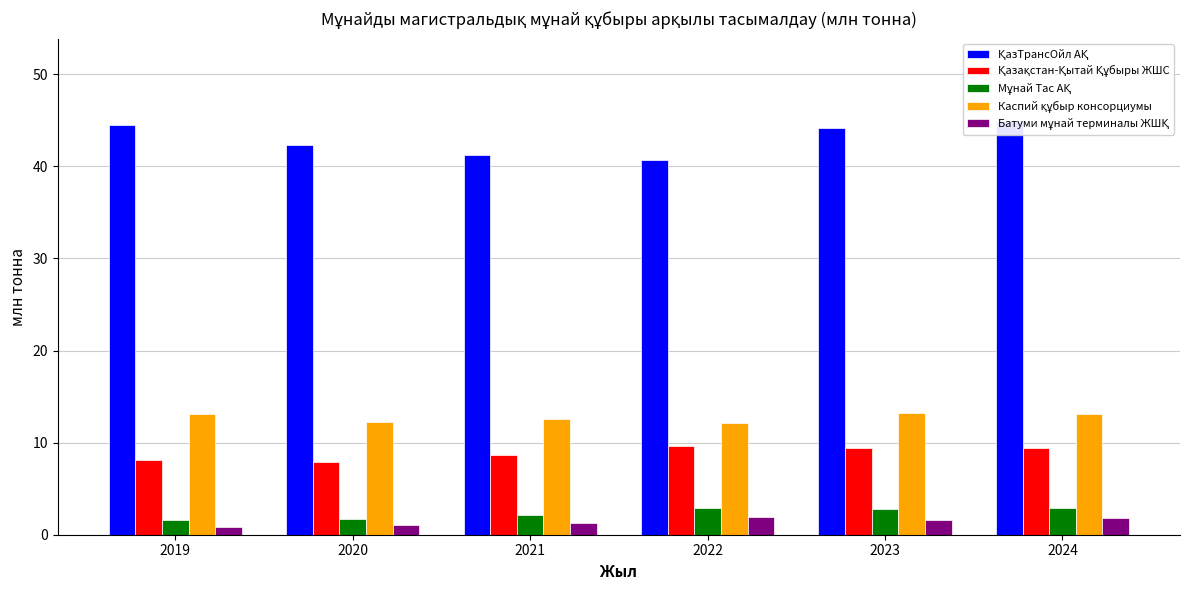

Reading left to right, what are all the values shown in this chart?

ҚазТрансОйл АҚ: 2019=44.5	2020=42.3	2021=41.2	2022=40.7	2023=44.2	2024=44.9
Қазақстан-Қытай Құбыры ЖШС: 2019=8.1	2020=7.9	2021=8.7	2022=9.6	2023=9.4	2024=9.4
Мұнай Тас АҚ: 2019=1.6	2020=1.7	2021=2.2	2022=2.9	2023=2.8	2024=3.0
Каспий құбыр консорциумы: 2019=13.1	2020=12.2	2021=12.6	2022=12.2	2023=13.2	2024=13.1
Батуми мұнай терминалы ЖШҚ: 2019=0.8	2020=1.1	2021=1.3	2022=1.9	2023=1.6	2024=1.9